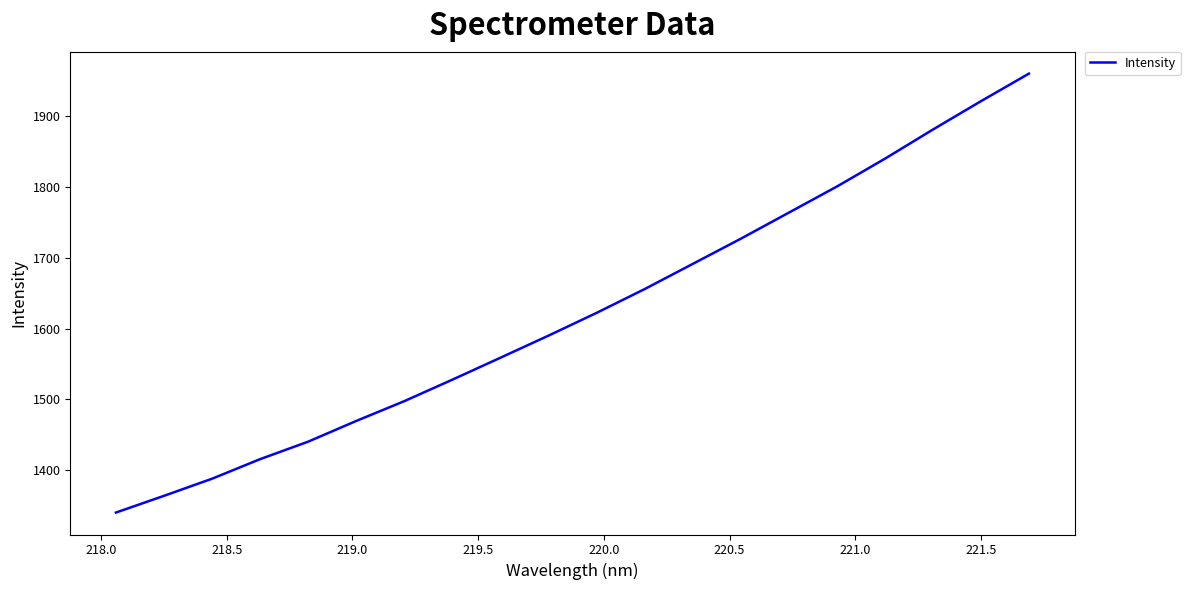

What is the difference between the maximum and minimum values?

619.0